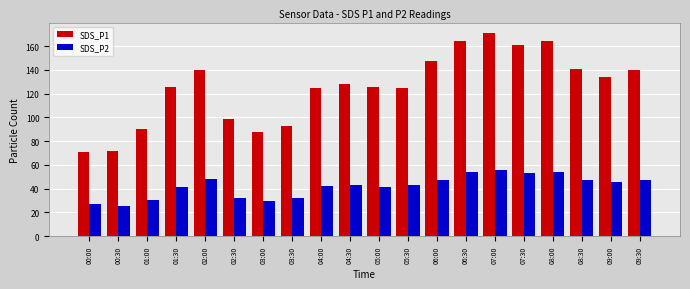

What are all the series names shown in the legend?

SDS_P1, SDS_P2